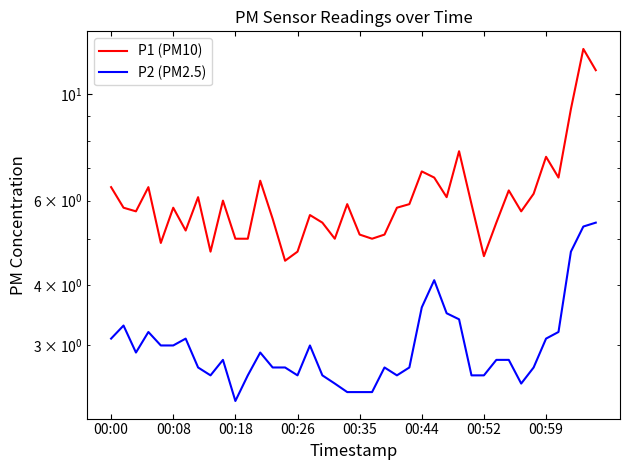

What are all the series names shown in the legend?

P1 (PM10), P2 (PM2.5)